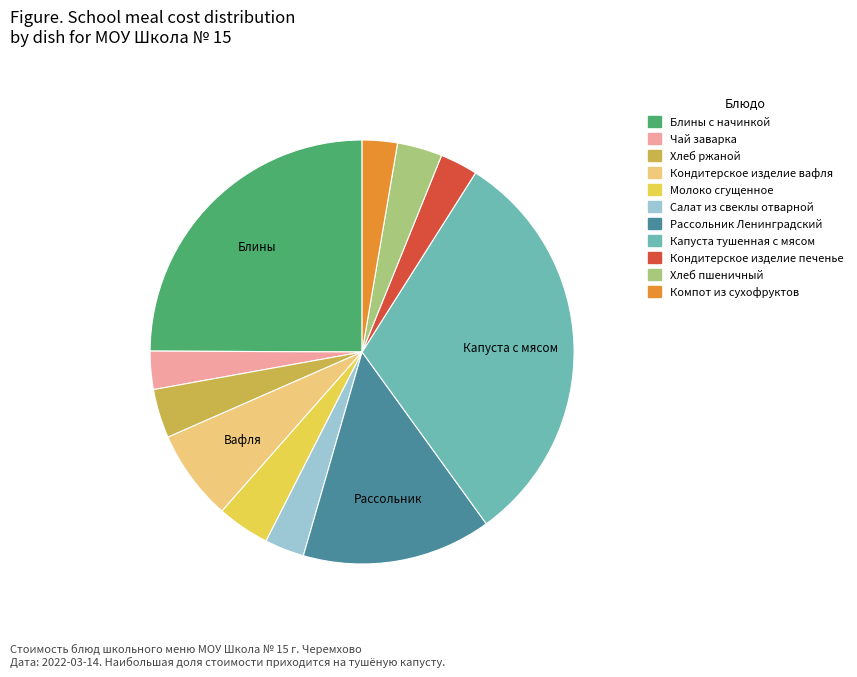

What is the largest slice in the pie chart?

Капуста тушенная с мясом